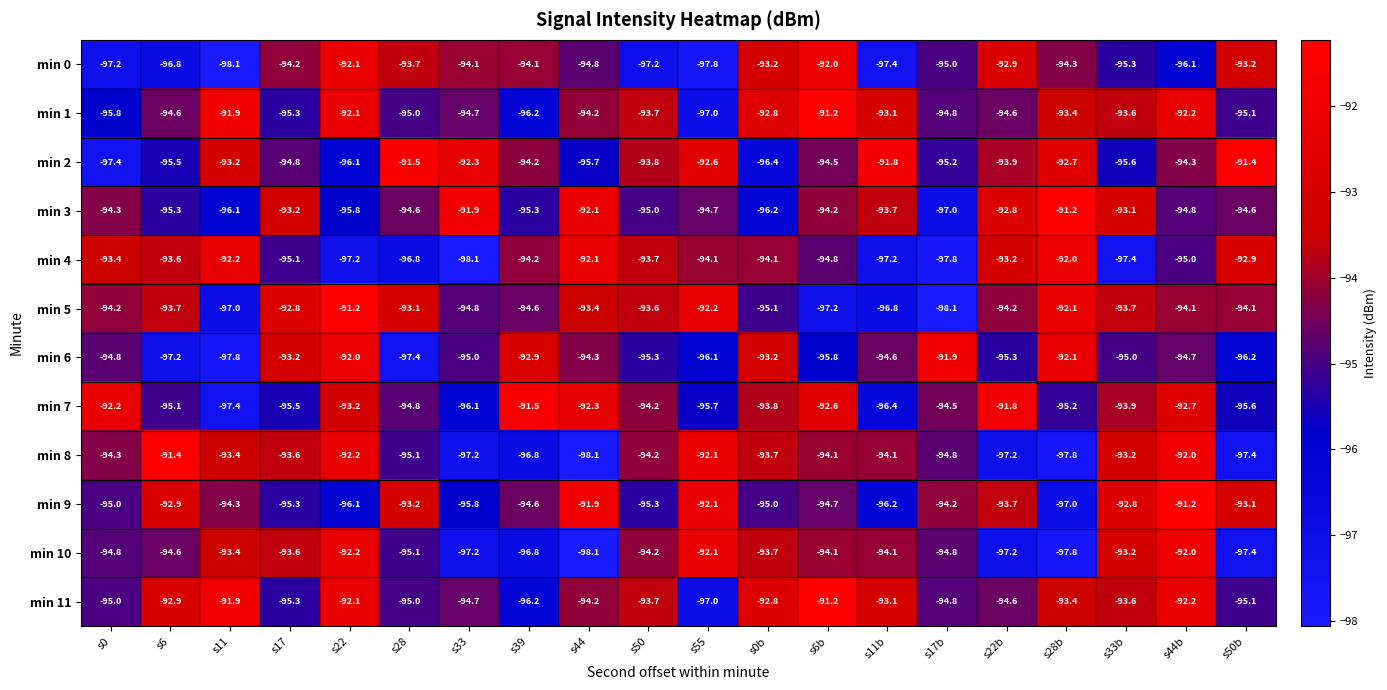

Between s0 and s0b, which series saw the biggest shift?

min 0